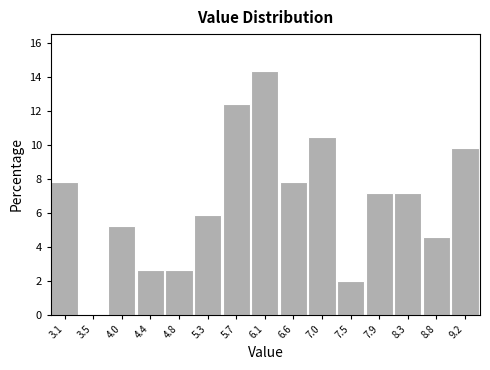

Reading right to left, extract all data points from this chart.

9.2=9.8	8.8=4.6	8.3=7.2	7.9=7.2	7.5=2.0	7.0=10.5	6.6=7.8	6.1=14.4	5.7=12.4	5.3=5.9	4.8=2.6	4.4=2.6	4.0=5.2	3.5=0.0	3.1=7.8